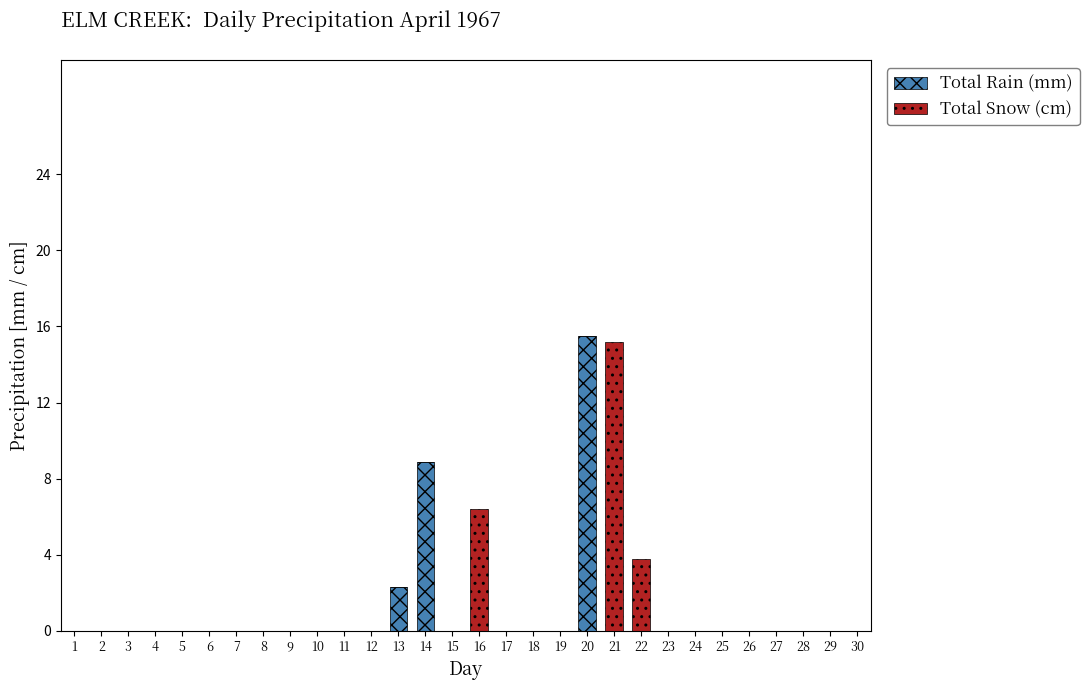

What is the highest value of the Total Rain (mm) series?

15.5